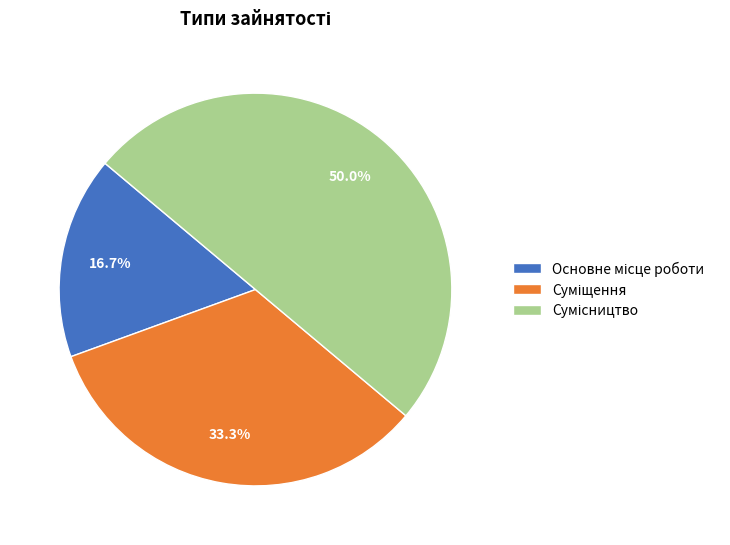

How many segments does this pie chart have?

3